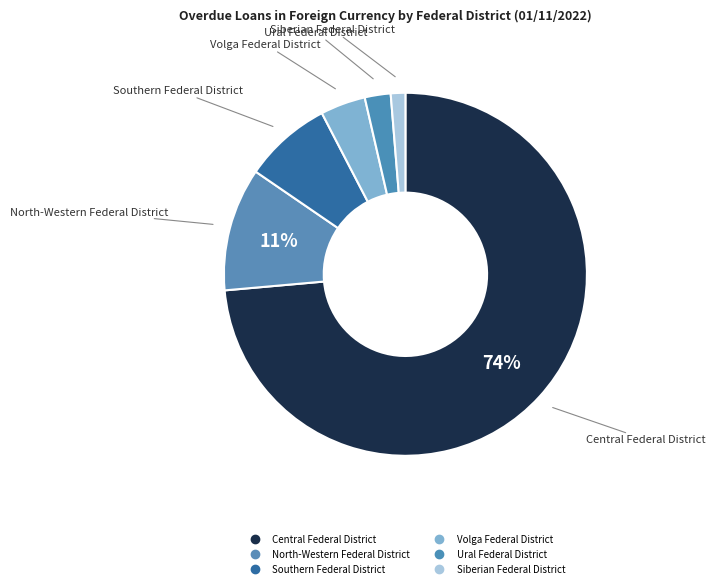

Combined, what portion of the pie is Siberian Federal District and Central Federal District?

74.9%